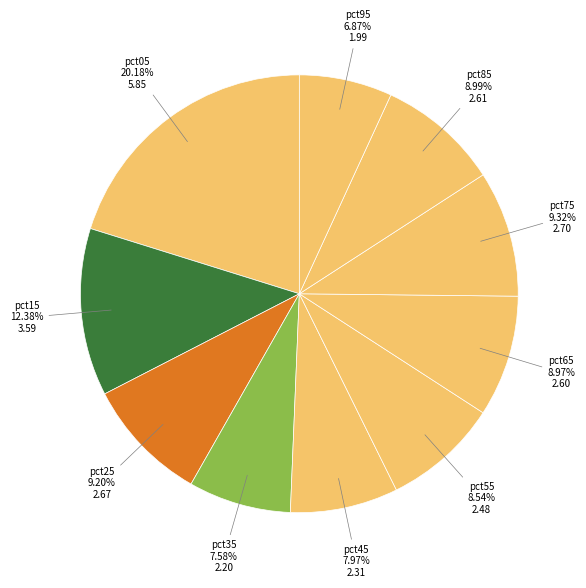

How many segments does this pie chart have?

10